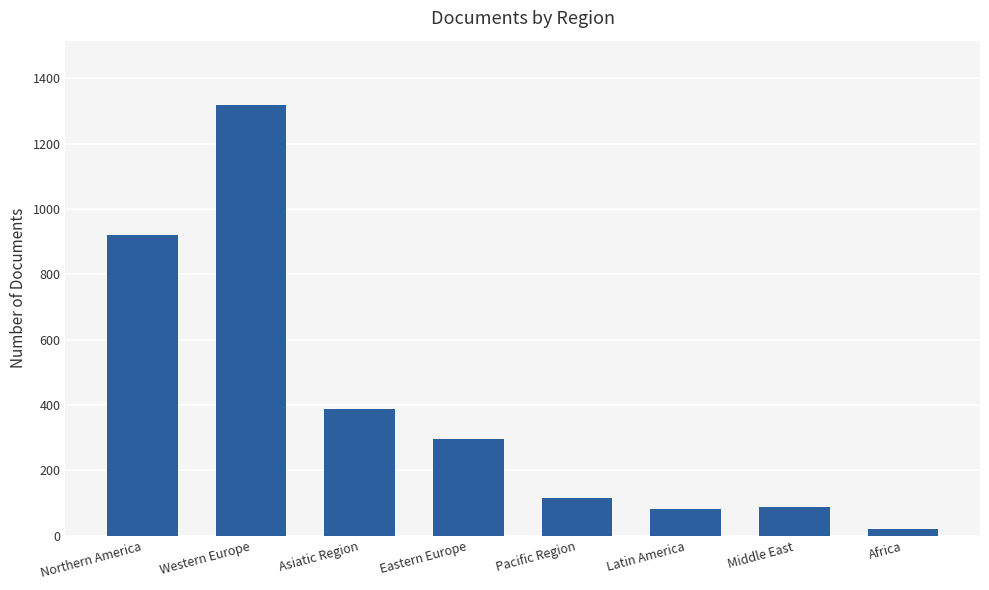

Does the chart contain any negative values?

No